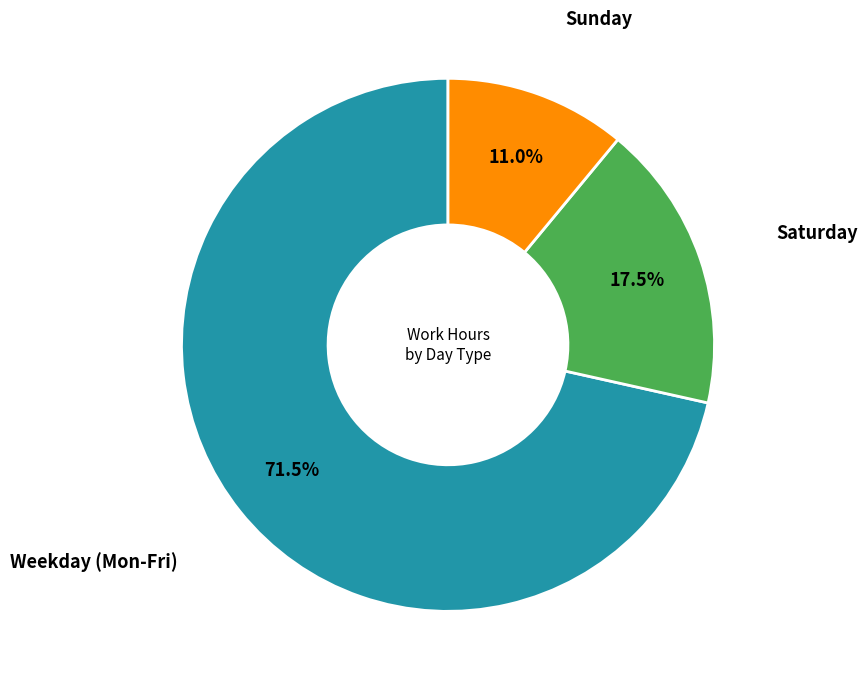

How many segments does this pie chart have?

3